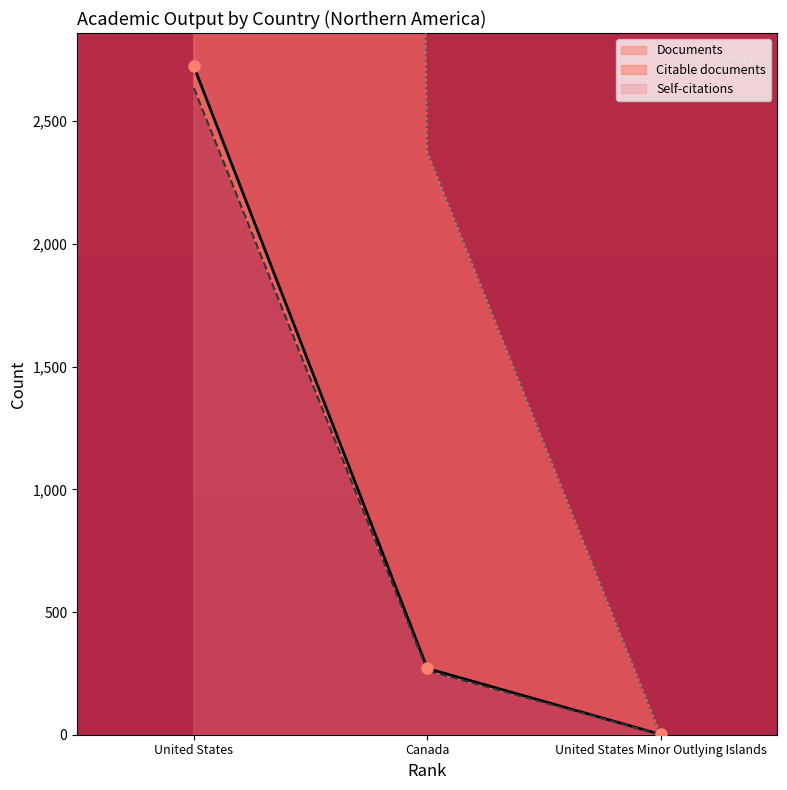

How many lines are shown in the chart?

3